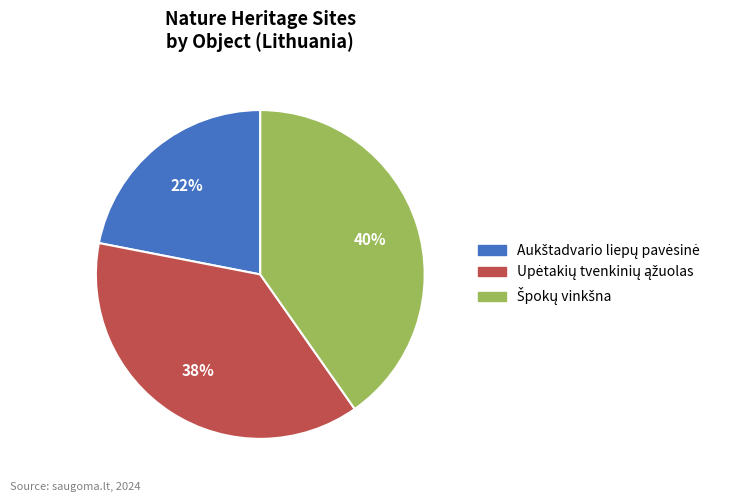

Does any single category account for the majority?

No